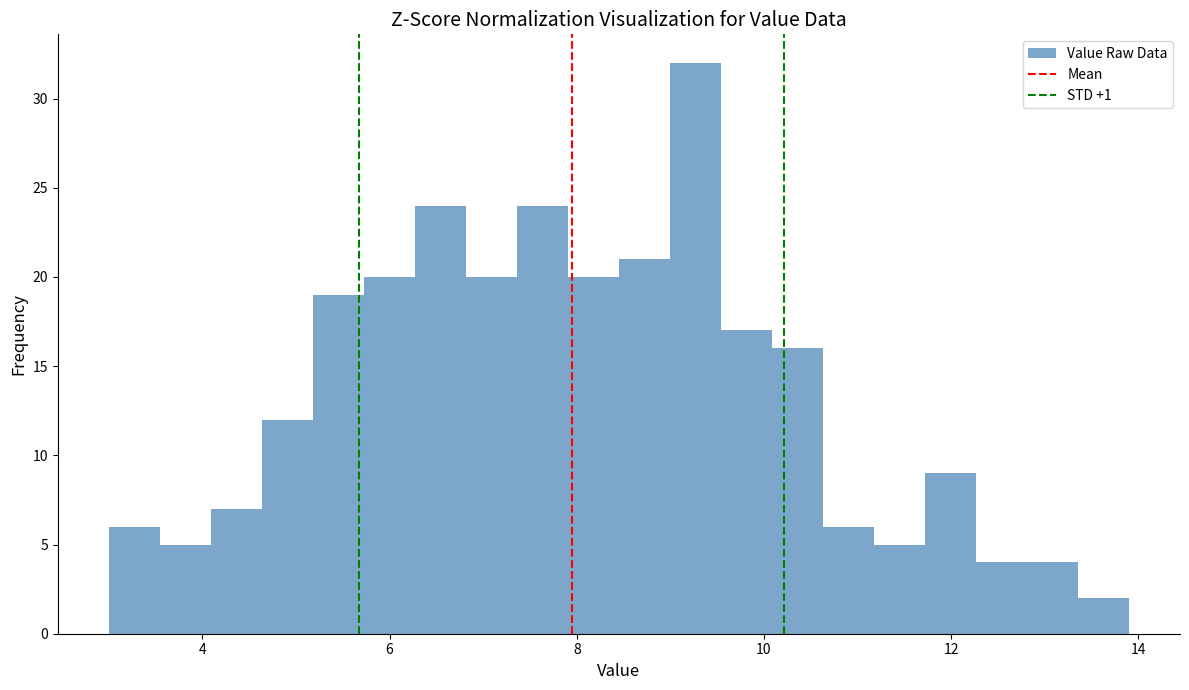

Read against the x-axis, roughly where is the centre of the tallest bar?

9.2